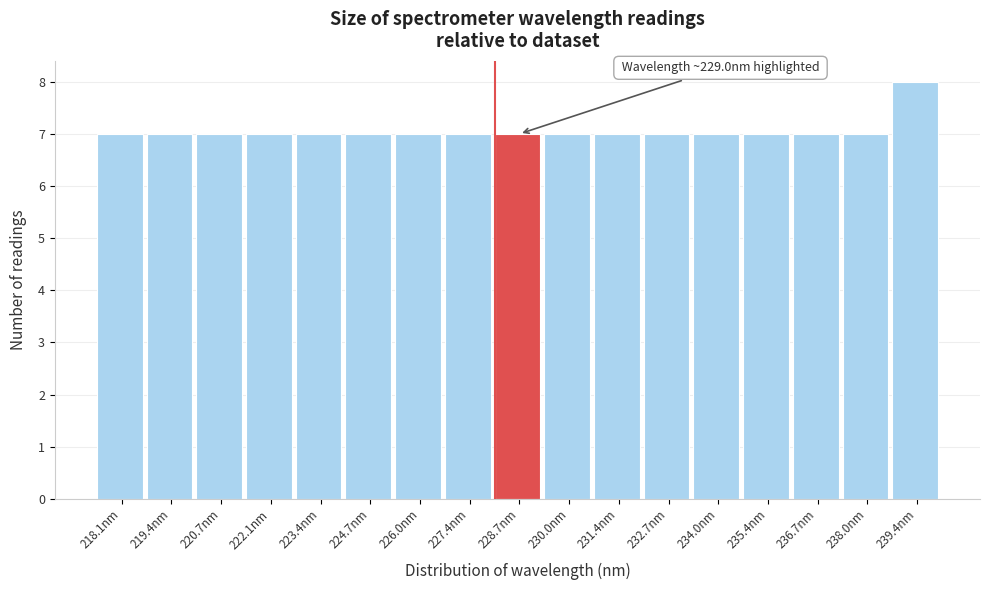

Reading left to right, what are all the values shown in this chart?

218.1nm=7	219.4nm=7	220.7nm=7	222.1nm=7	223.4nm=7	224.7nm=7	226.0nm=7	227.4nm=7	228.7nm=7	230.0nm=7	231.4nm=7	232.7nm=7	234.0nm=7	235.4nm=7	236.7nm=7	238.0nm=7	239.4nm=8